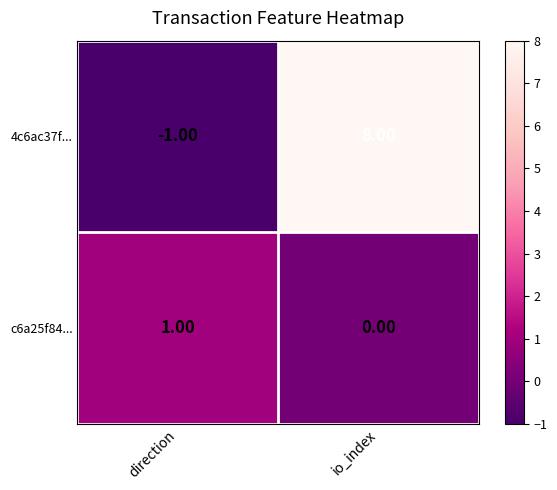

What is the difference between the highest and lowest values at io_index?

8